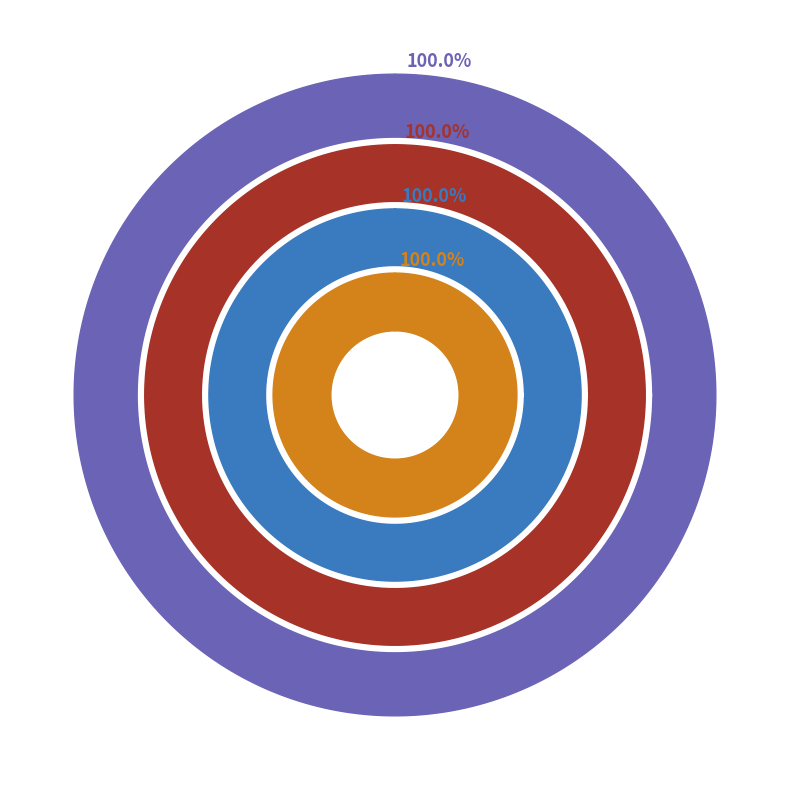

Does 18738 account for over 50% of the chart?

No